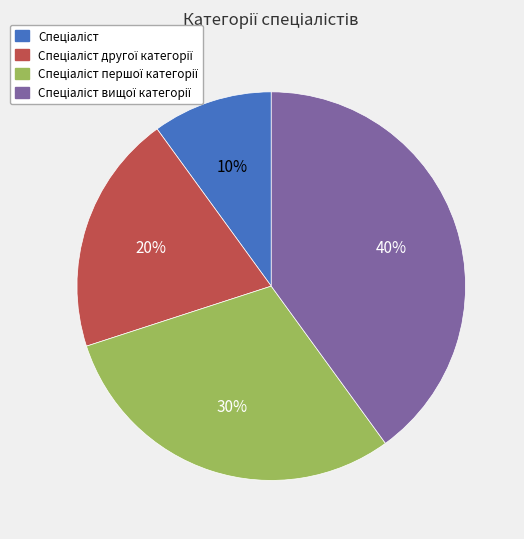

How many slices are in this pie chart?

4